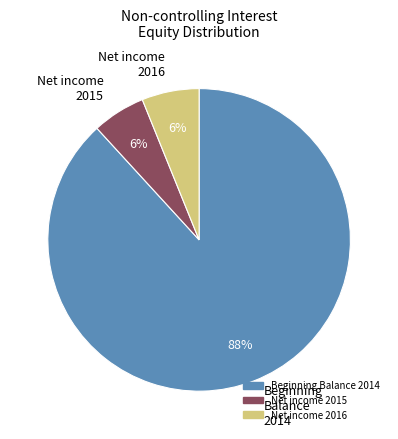

Between Beginning Balance 2014 and Net income 2016, which is larger?

Beginning Balance 2014